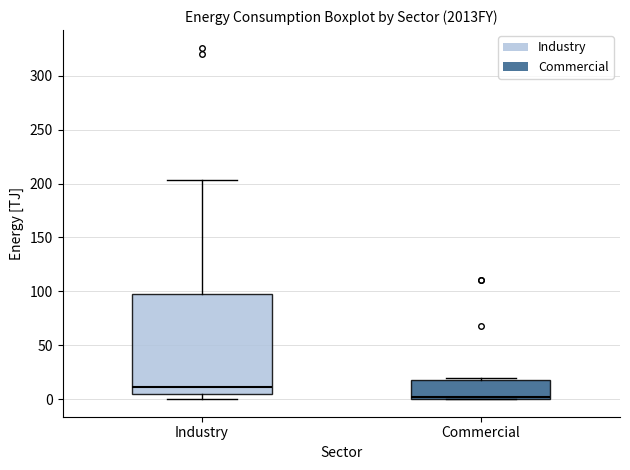

Which box has the highest median line?

Industry